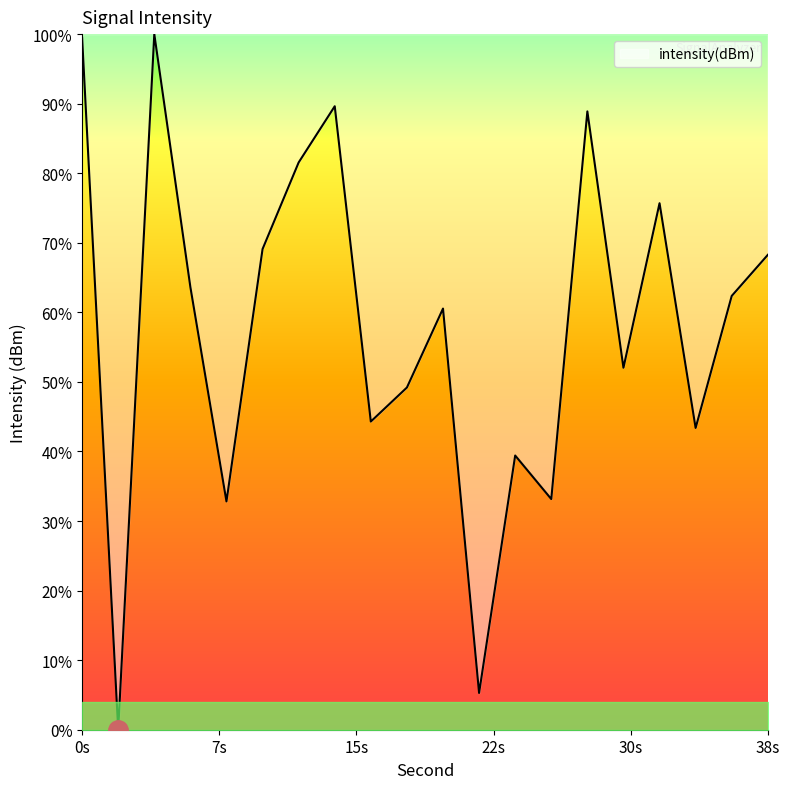

Does the chart have visible grid lines?

No